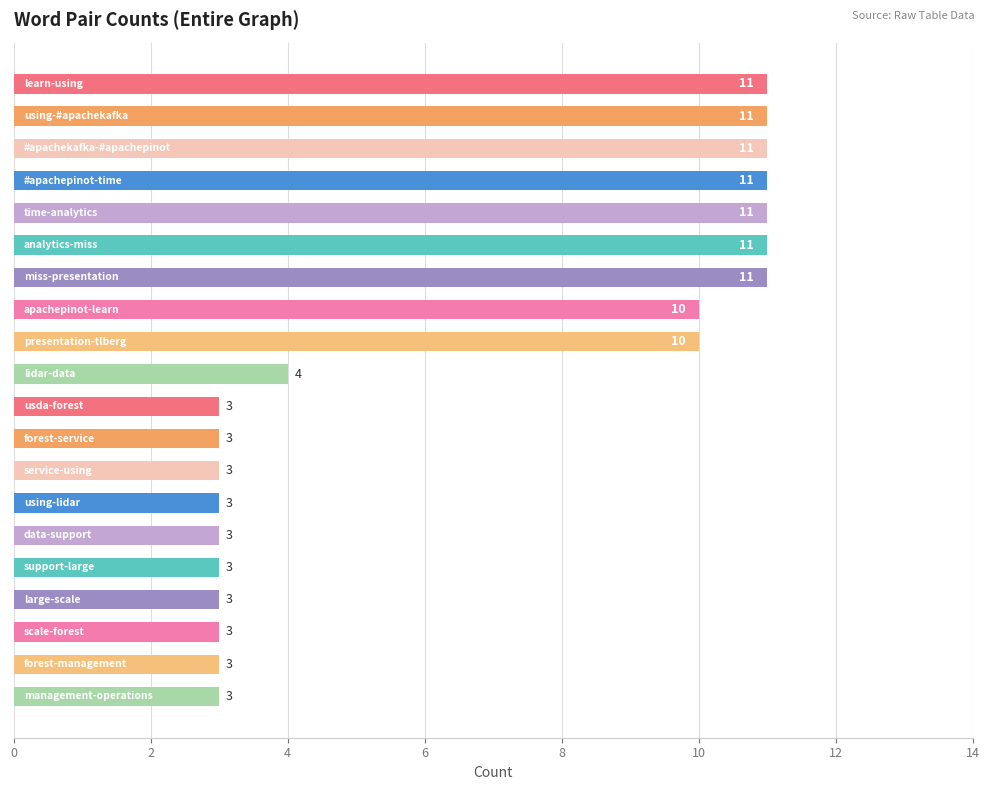

How many values are between 3 and 11?

20